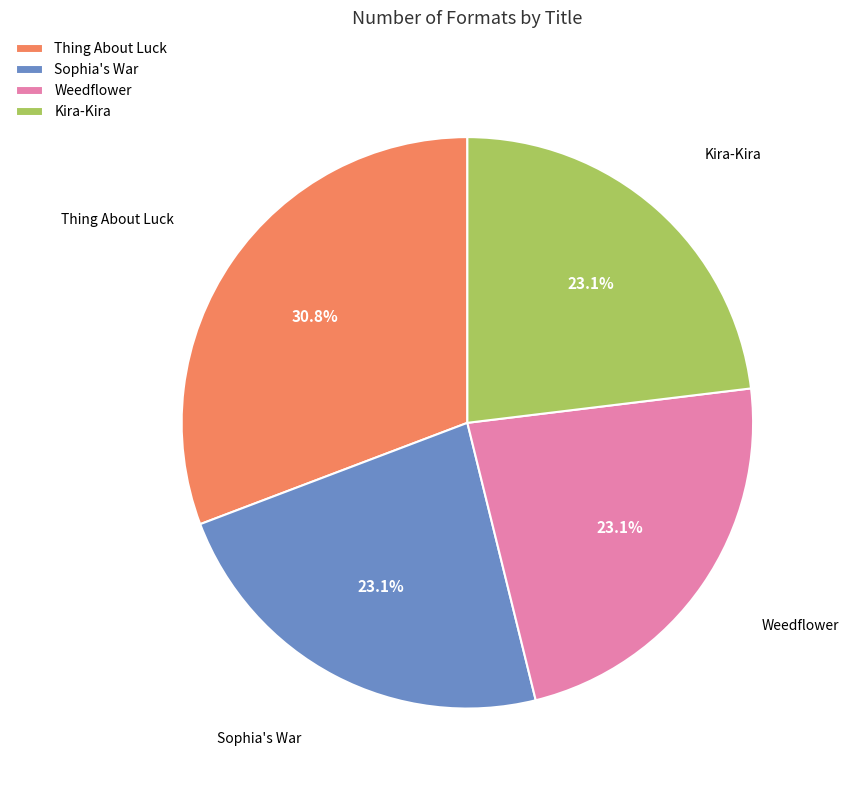

What percentage is the Weedflower slice, to the nearest percent?

23%